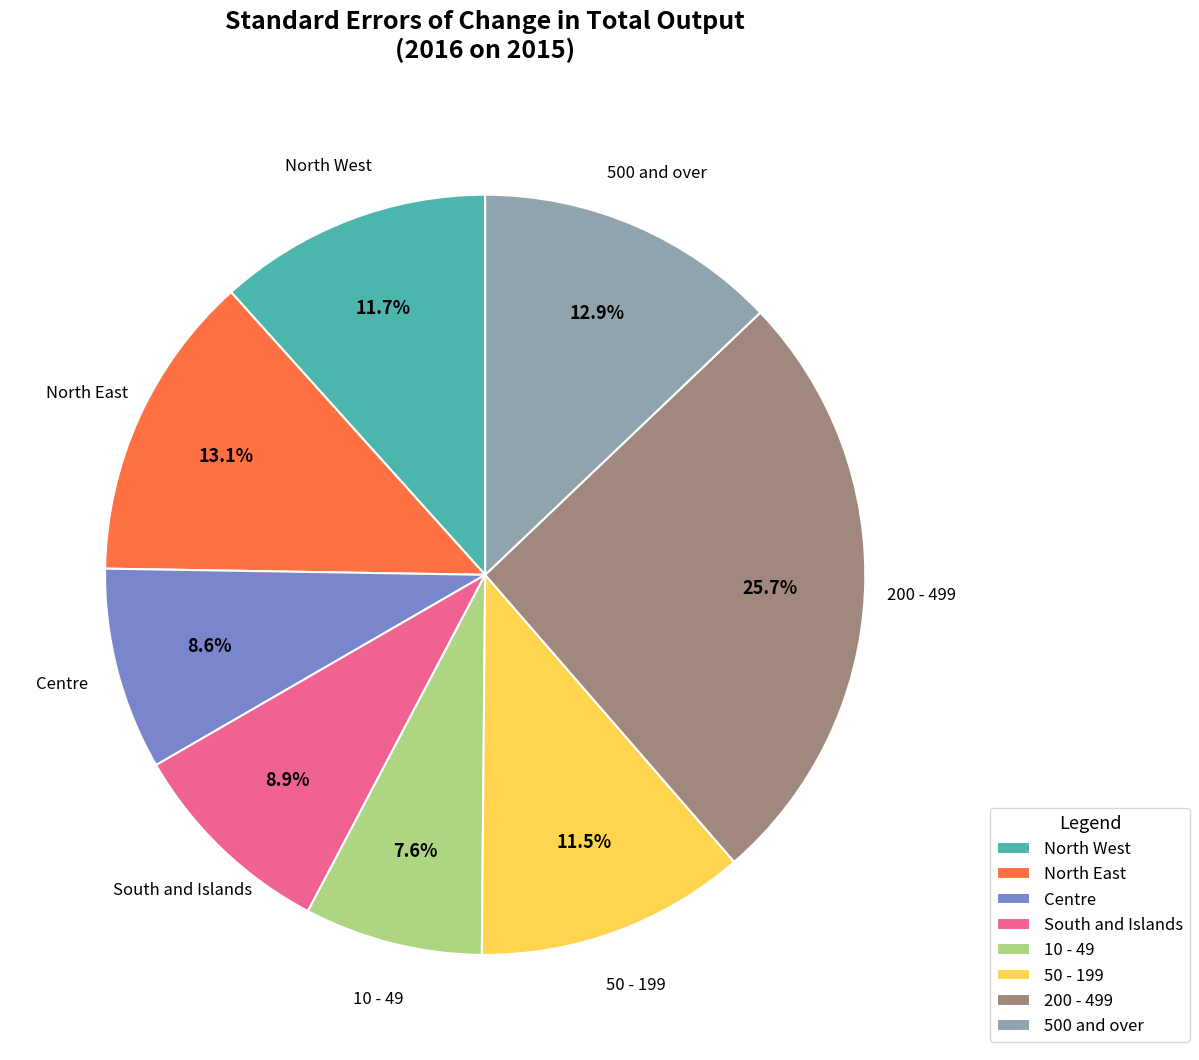

The 200 - 499 slice represents 26% of the pie. True or false?

True